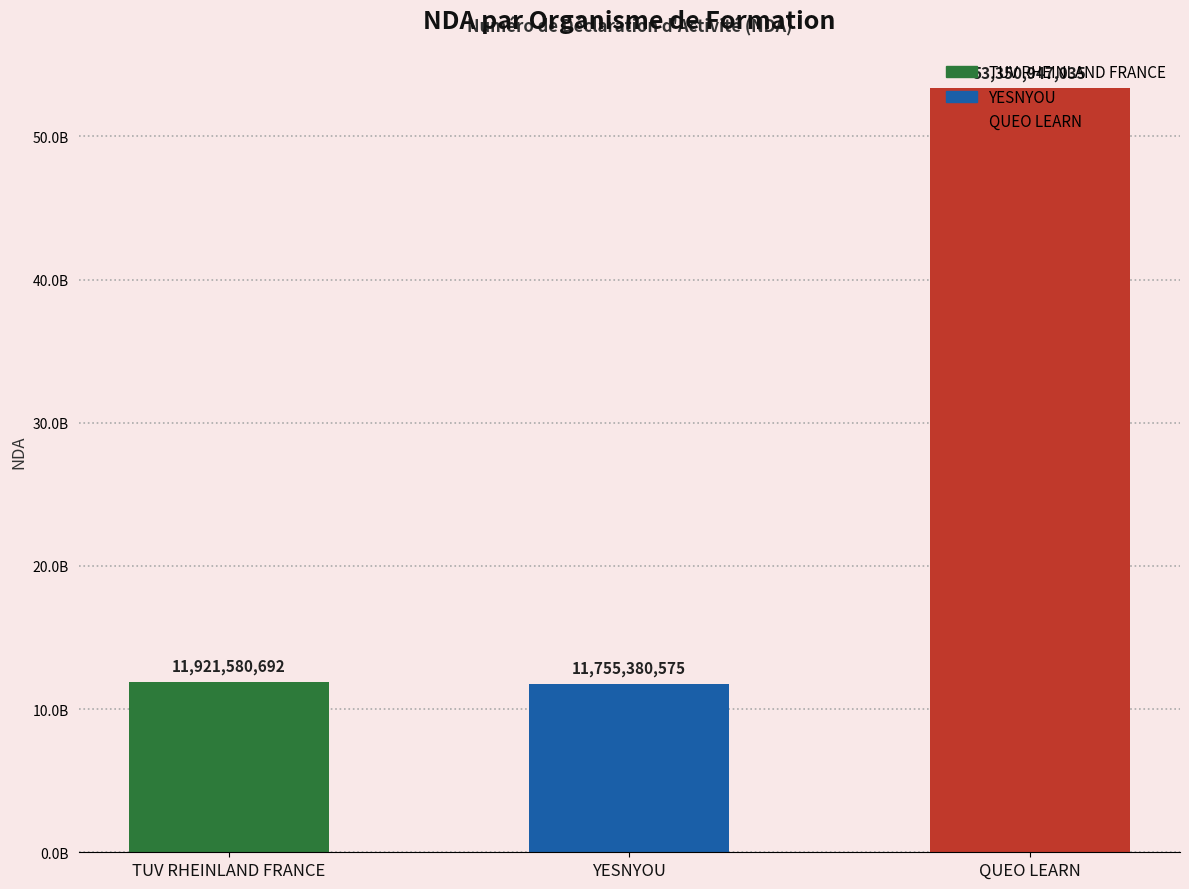

Are the bars horizontal?

No